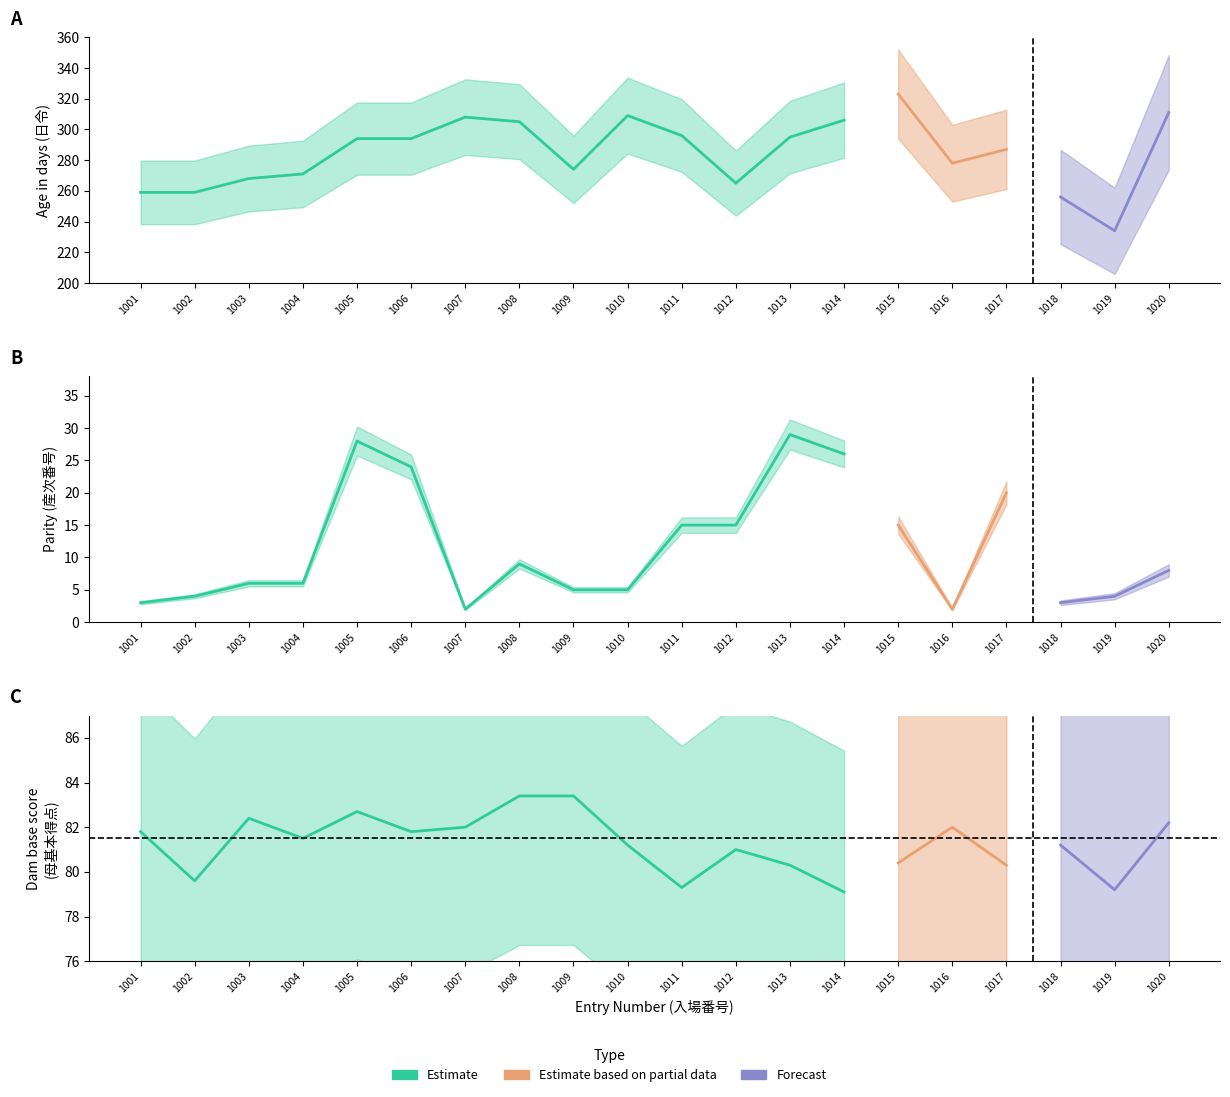

Is it true that 産次番号 equals 15.0 at 1012?

True